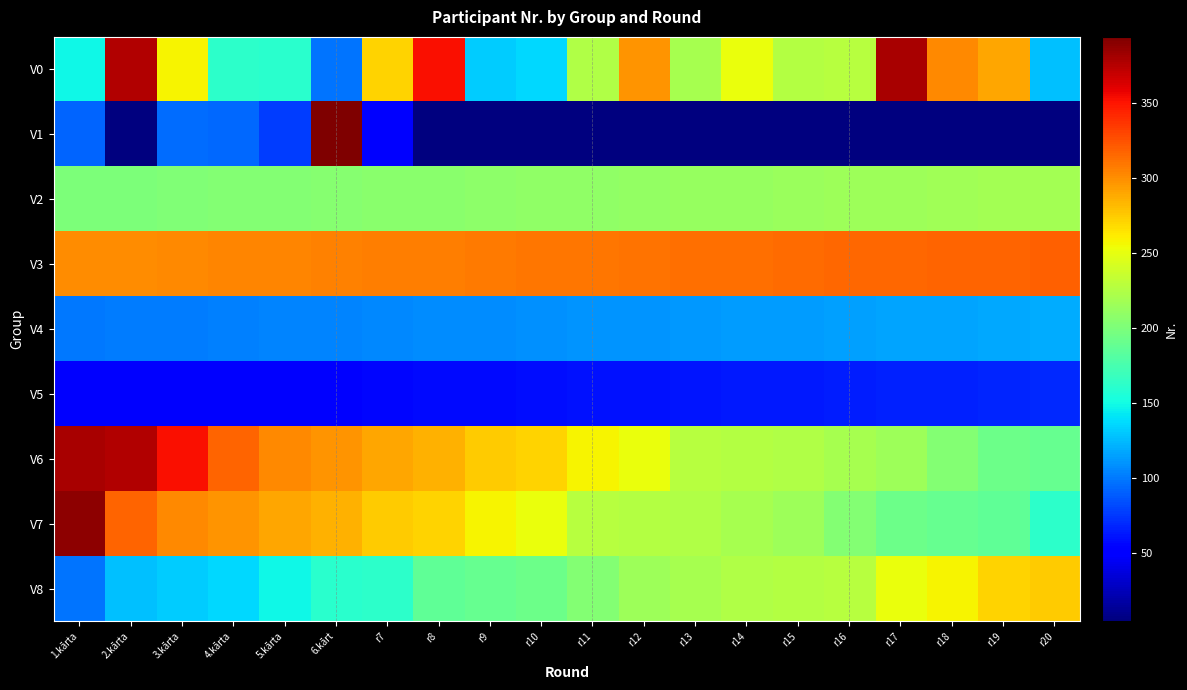

Reading left to right, transcribe all the data shown in this chart.

V0: 1.kārta=149	2.kārta=376	3.kārta=258	4.kārta=162	5.kārta=160	6.kārt=99	r7=271	r8=352	r9=132	r10=136	r11=224	r12=297	r13=220	r14=252	r15=226	r16=228	r17=380	r18=302	r19=290	r20=128
V1: 1.kārta=93	2.kārta=5	3.kārta=95	4.kārta=94	5.kārta=77	6.kārt=394	r7=53	r8=0	r9=0	r10=0	r11=0	r12=0	r13=0	r14=0	r15=0	r16=0	r17=0	r18=0	r19=0	r20=0
V2: 1.kārta=200	2.kārta=201	3.kārta=202	4.kārta=203	5.kārta=204	6.kārt=205	r7=206	r8=207	r9=208	r10=209	r11=210	r12=211	r13=212	r14=213	r15=214	r16=215	r17=216	r18=217	r19=218	r20=219
V3: 1.kārta=300	2.kārta=301	3.kārta=302	4.kārta=303	5.kārta=304	6.kārt=305	r7=306	r8=307	r9=308	r10=309	r11=310	r12=311	r13=312	r14=313	r15=314	r16=315	r17=316	r18=317	r19=318	r20=319
V4: 1.kārta=100	2.kārta=101	3.kārta=102	4.kārta=103	5.kārta=104	6.kārt=105	r7=106	r8=107	r9=108	r10=109	r11=110	r12=111	r13=112	r14=113	r15=114	r16=115	r17=116	r18=117	r19=118	r20=119
V5: 1.kārta=50	2.kārta=51	3.kārta=52	4.kārta=53	5.kārta=54	6.kārt=55	r7=56	r8=57	r9=58	r10=59	r11=60	r12=61	r13=62	r14=63	r15=64	r16=65	r17=66	r18=67	r19=68	r20=69
V6: 1.kārta=380	2.kārta=376	3.kārta=352	4.kārta=317	5.kārta=302	6.kārt=297	r7=290	r8=285	r9=274	r10=271	r11=258	r12=252	r13=228	r14=226	r15=224	r16=220	r17=216	r18=204	r19=193	r20=189
V7: 1.kārta=388	2.kārta=317	3.kārta=302	4.kārta=297	5.kārta=290	6.kārt=285	r7=274	r8=271	r9=258	r10=252	r11=228	r12=226	r13=224	r14=220	r15=216	r16=204	r17=193	r18=189	r19=186	r20=162
V8: 1.kārta=99	2.kārta=128	3.kārta=132	4.kārta=136	5.kārta=149	6.kārt=160	r7=162	r8=186	r9=189	r10=193	r11=204	r12=216	r13=220	r14=224	r15=226	r16=228	r17=252	r18=258	r19=271	r20=274